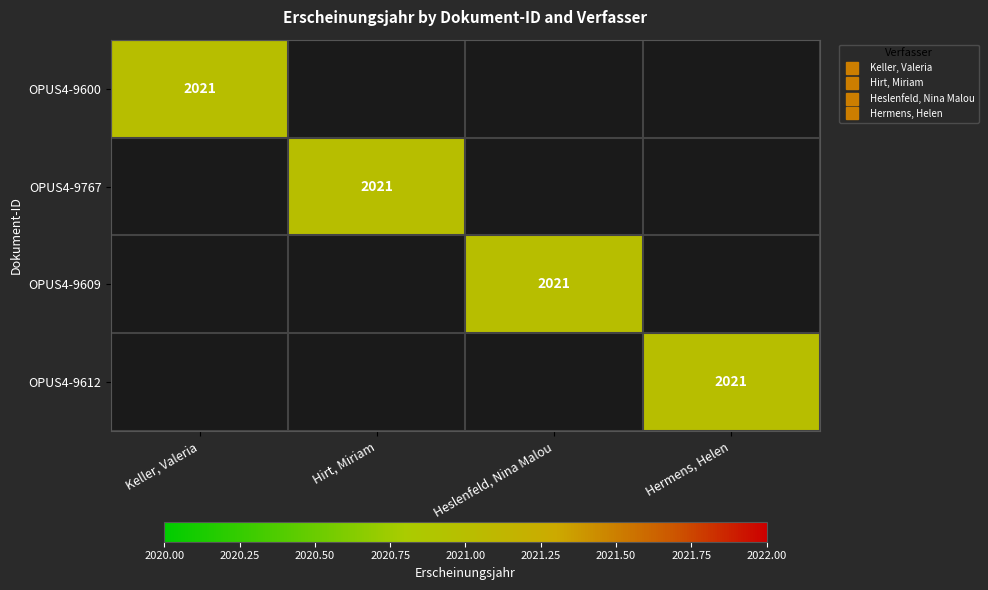

At how many categories does at least one series exceed 459?

4